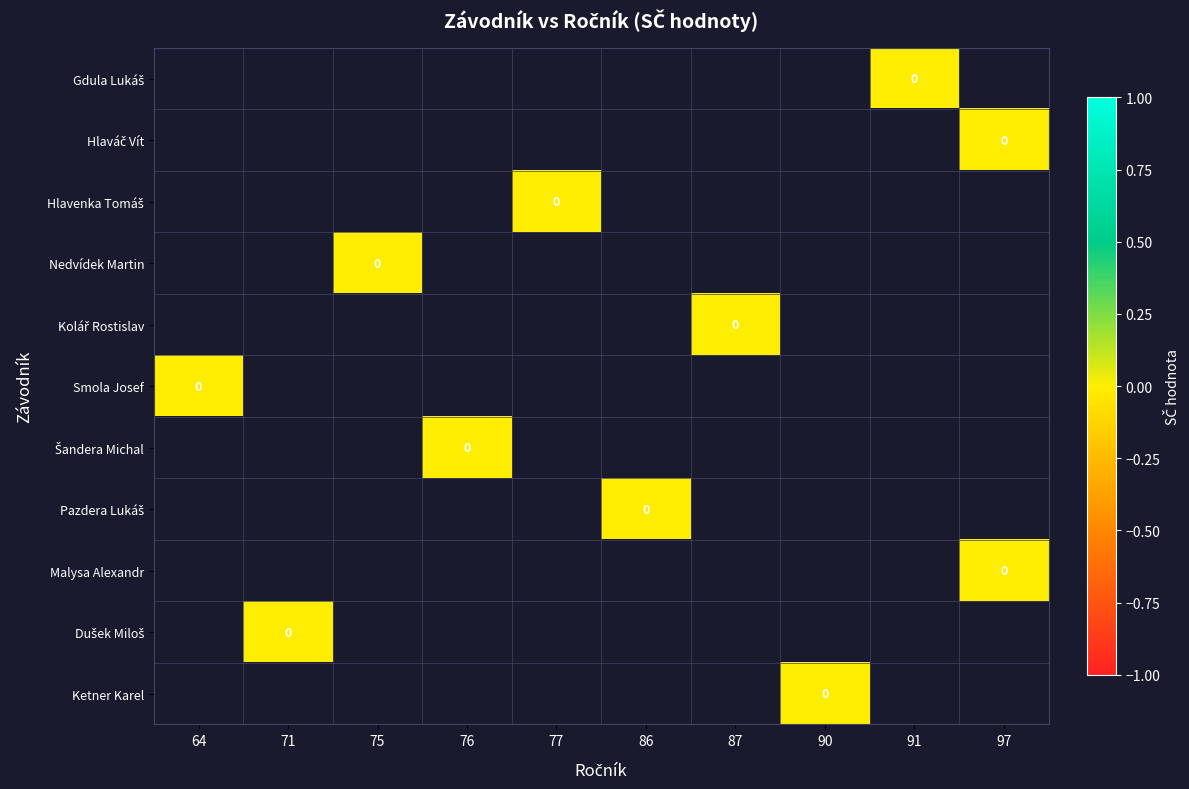

Rank the series by their average value, from highest to lowest.

Gdula Lukáš, Hlaváč Vít, Hlavenka Tomáš, Nedvídek Martin, Kolář Rostislav, Smola Josef, Šandera Michal, Pazdera Lukáš, Malysa Alexandr, Dušek Miloš, Ketner Karel